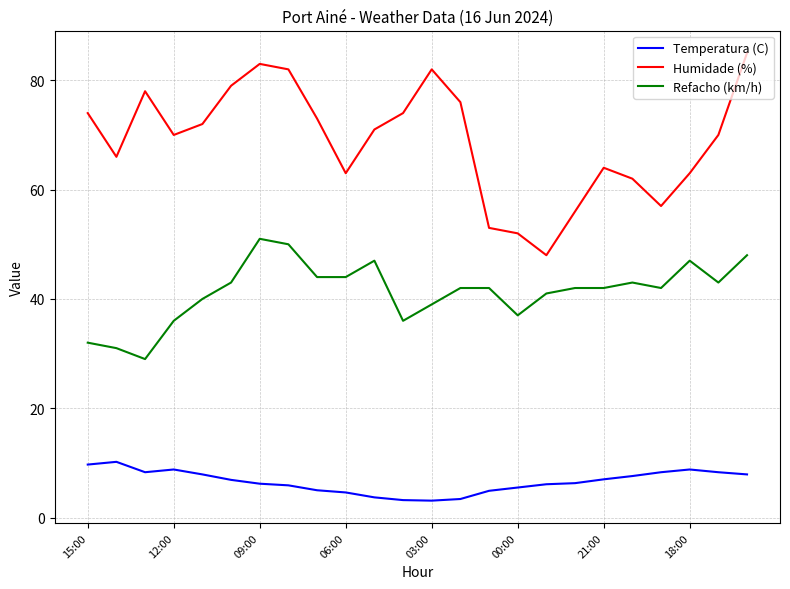

What is the difference between the maximum and minimum values in the Humidade (%) series?

37.0